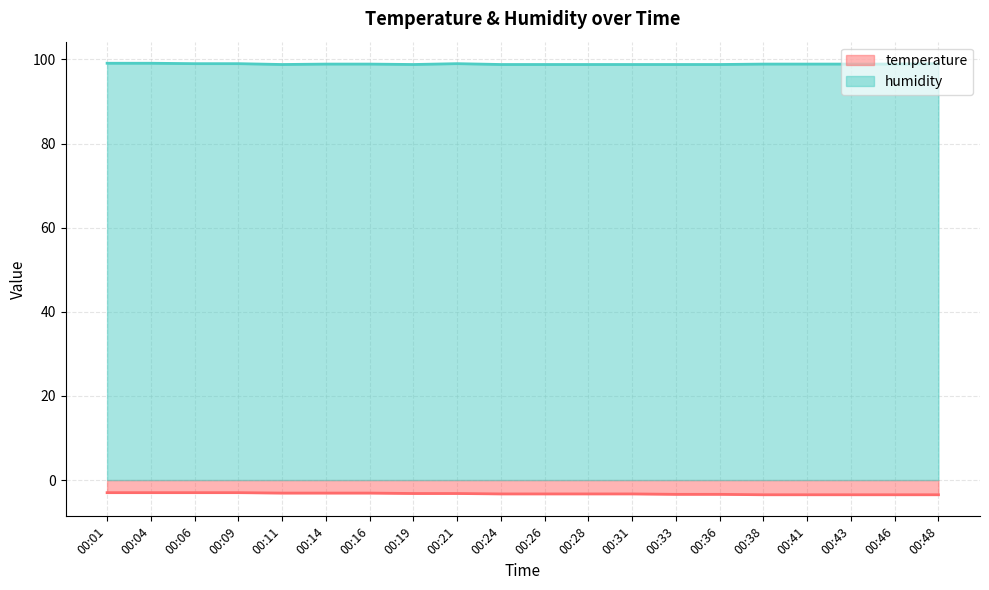

Does the chart display data point markers on the line(s)?

No